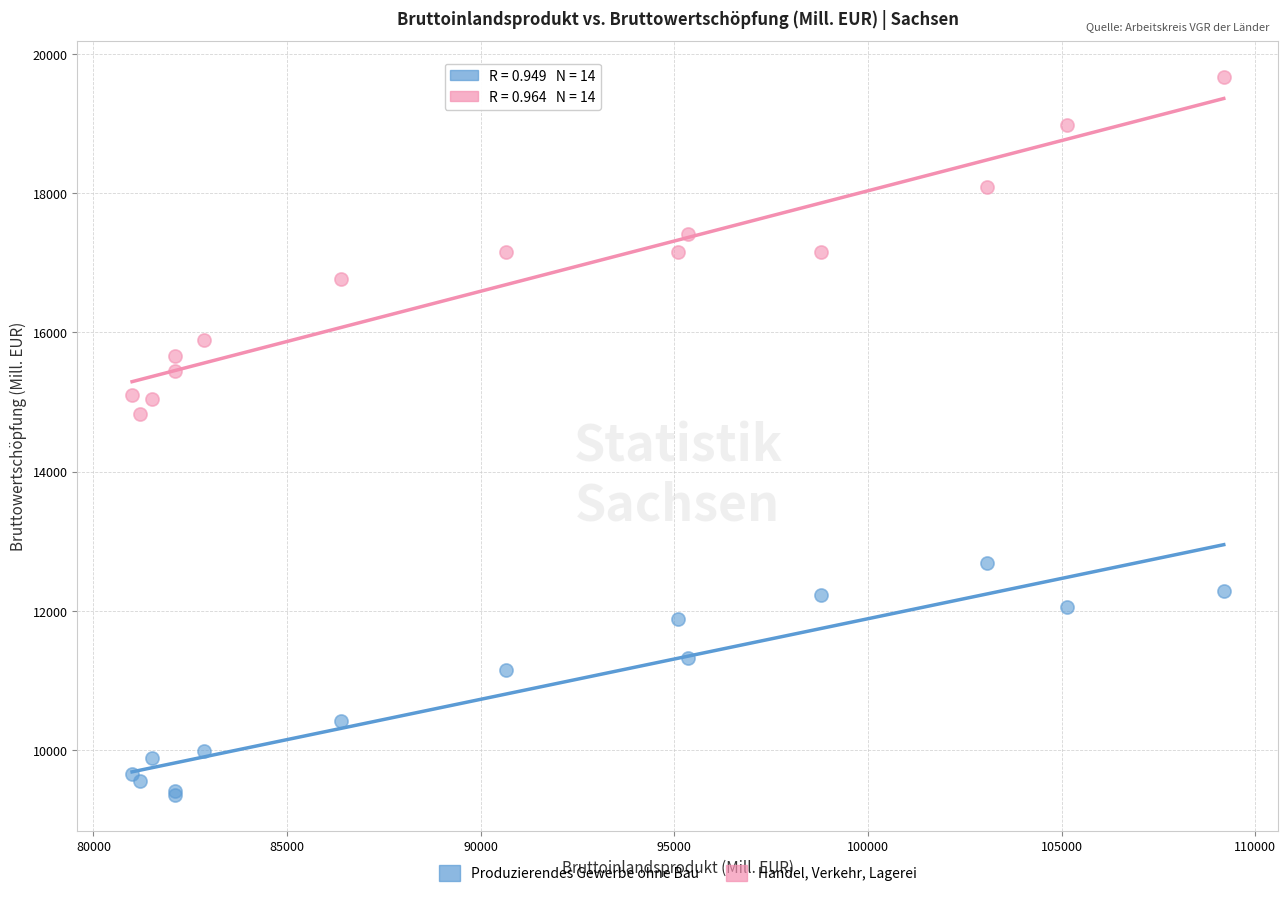

Which series contains the highest Y value?

Handel, Verkehr, Lagerei